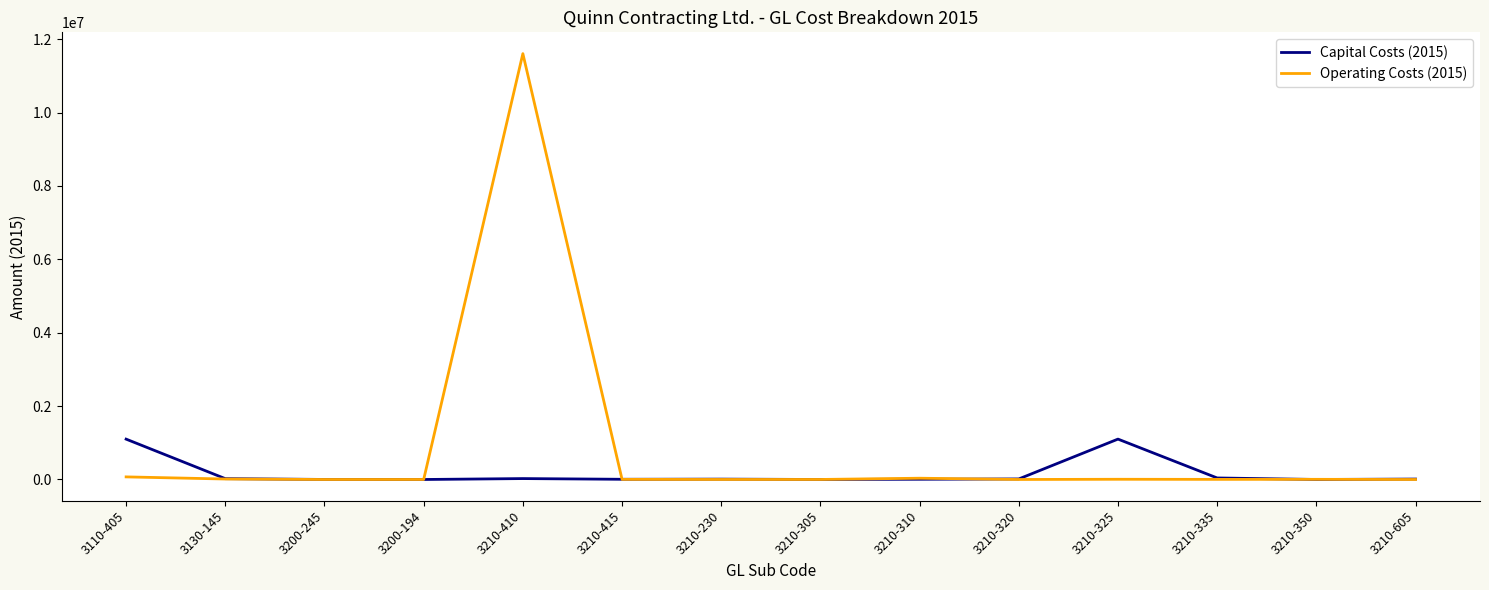

Rank the series by their average value, from highest to lowest.

Operating Costs (2015), Capital Costs (2015)